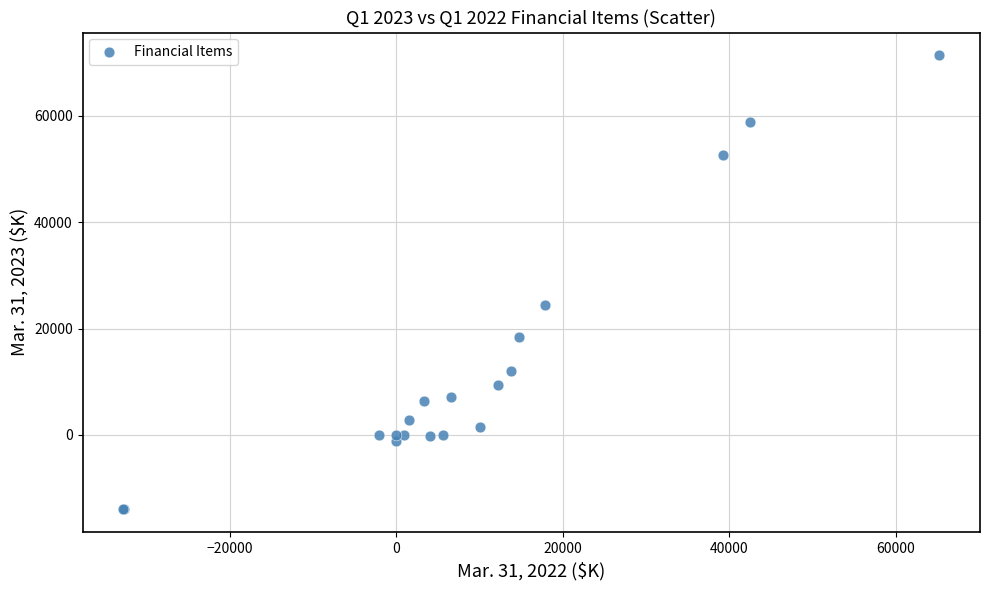

What Y value in the scatter plot is closest to 28692?

24367